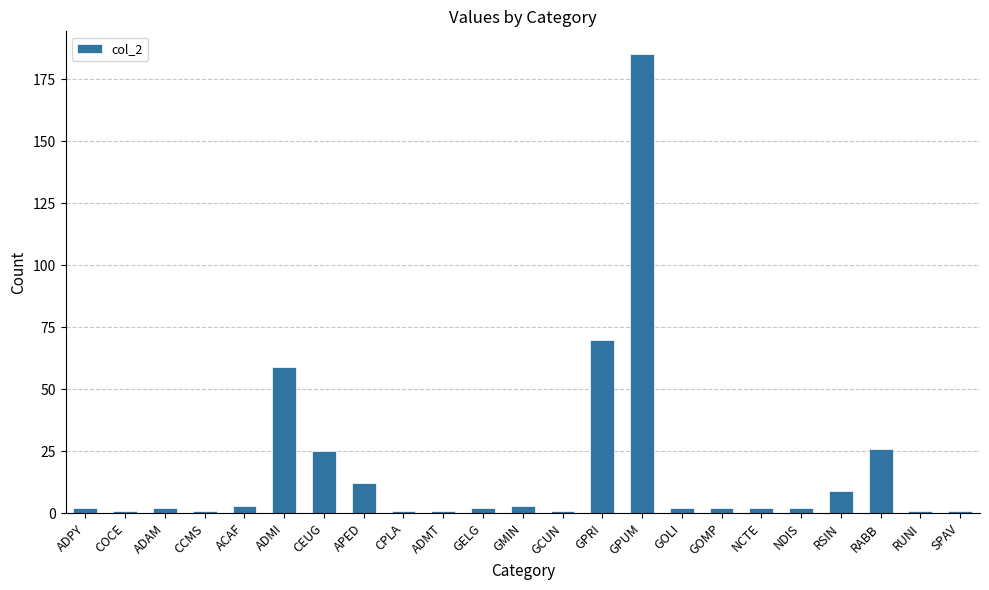

Which has a higher value, RSIN or SPAV?

RSIN